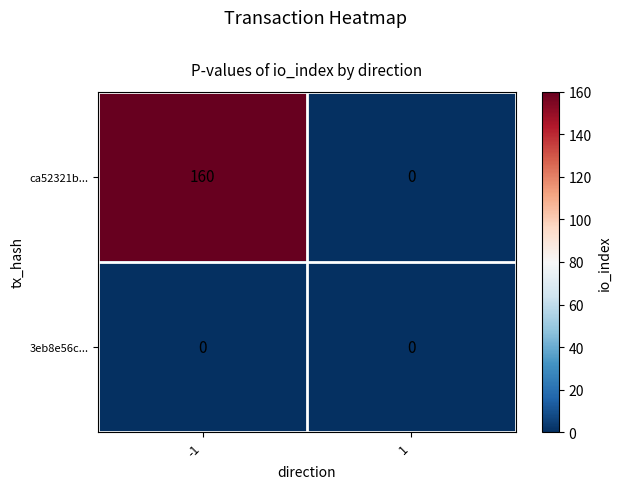

Reading left to right, list all the values displayed in this chart.

ca52321b...: 160	0
3eb8e56c...: 0	0